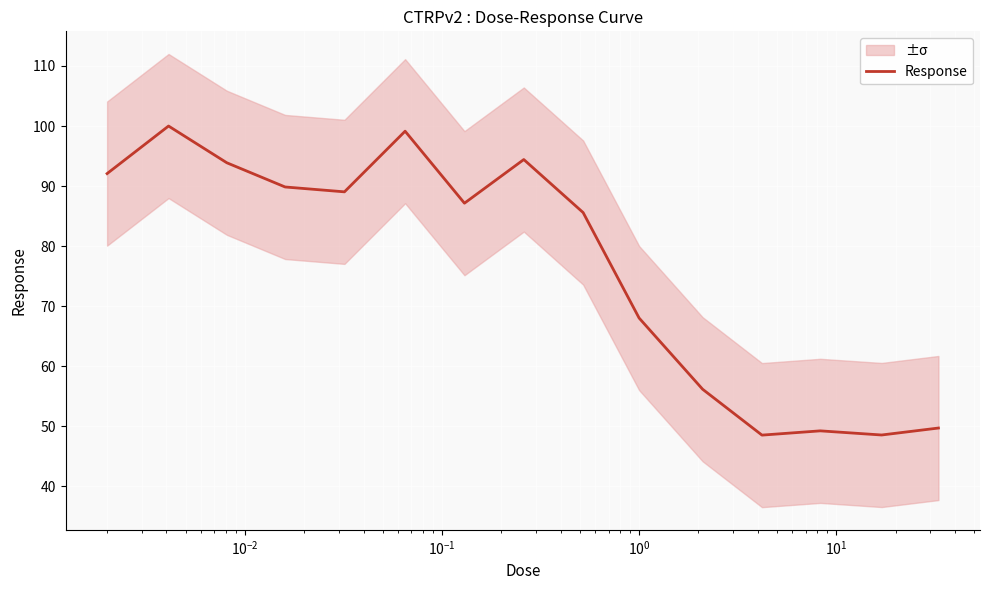

True or false: the data shows 93.9 at $\mathdefault{10^{-2}}$.

True